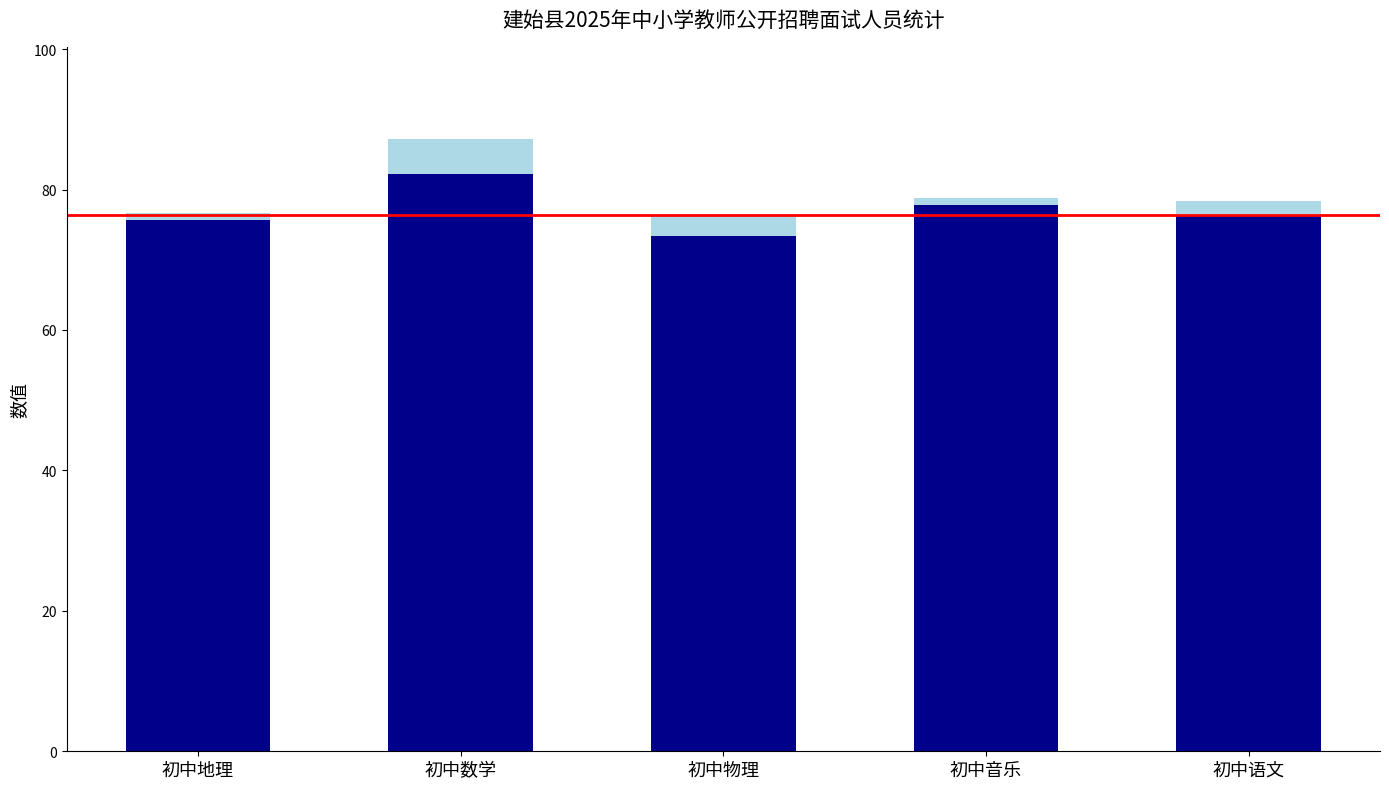

At which category is the sum across all series the highest?

初中数学